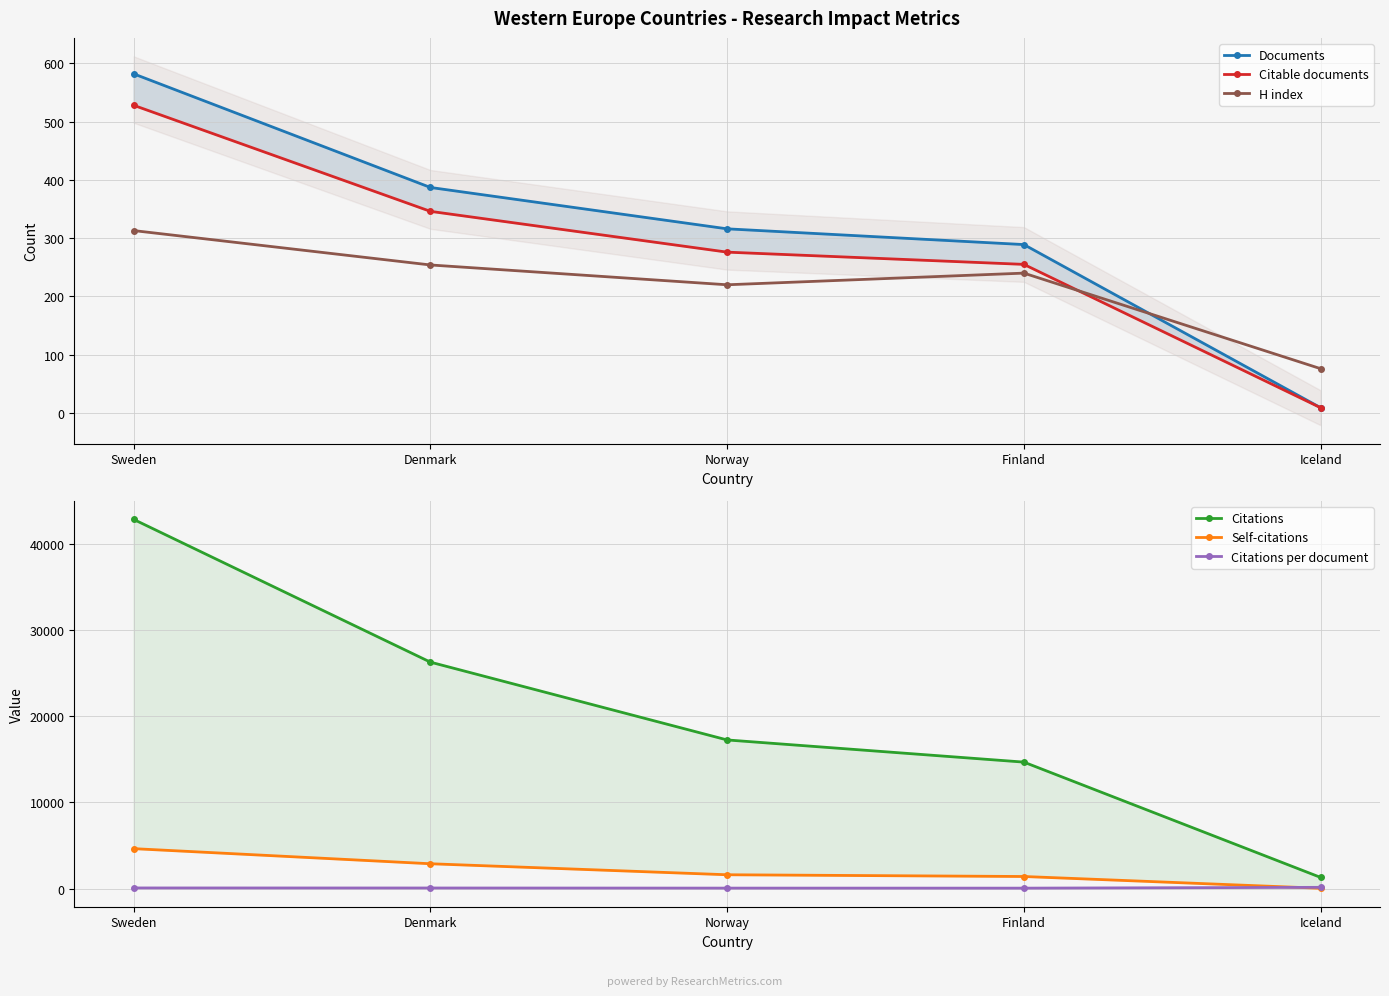

What is the value of the Citations point at the 4th from the left?

14669.0